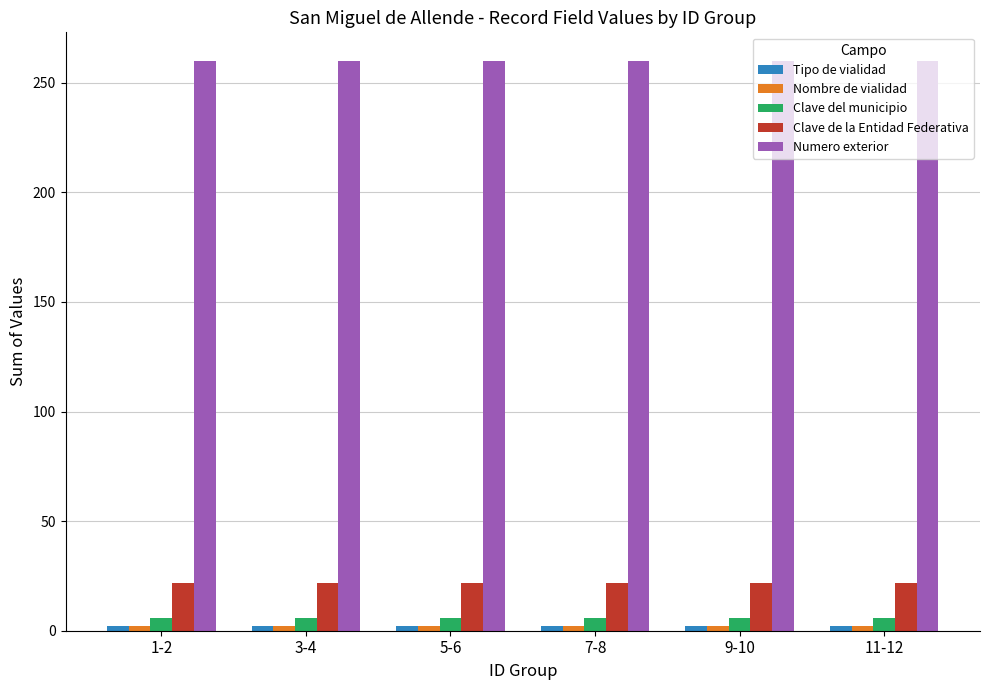

The value of Clave de la Entidad Federativa at 3-4 is 22. True or false?

True